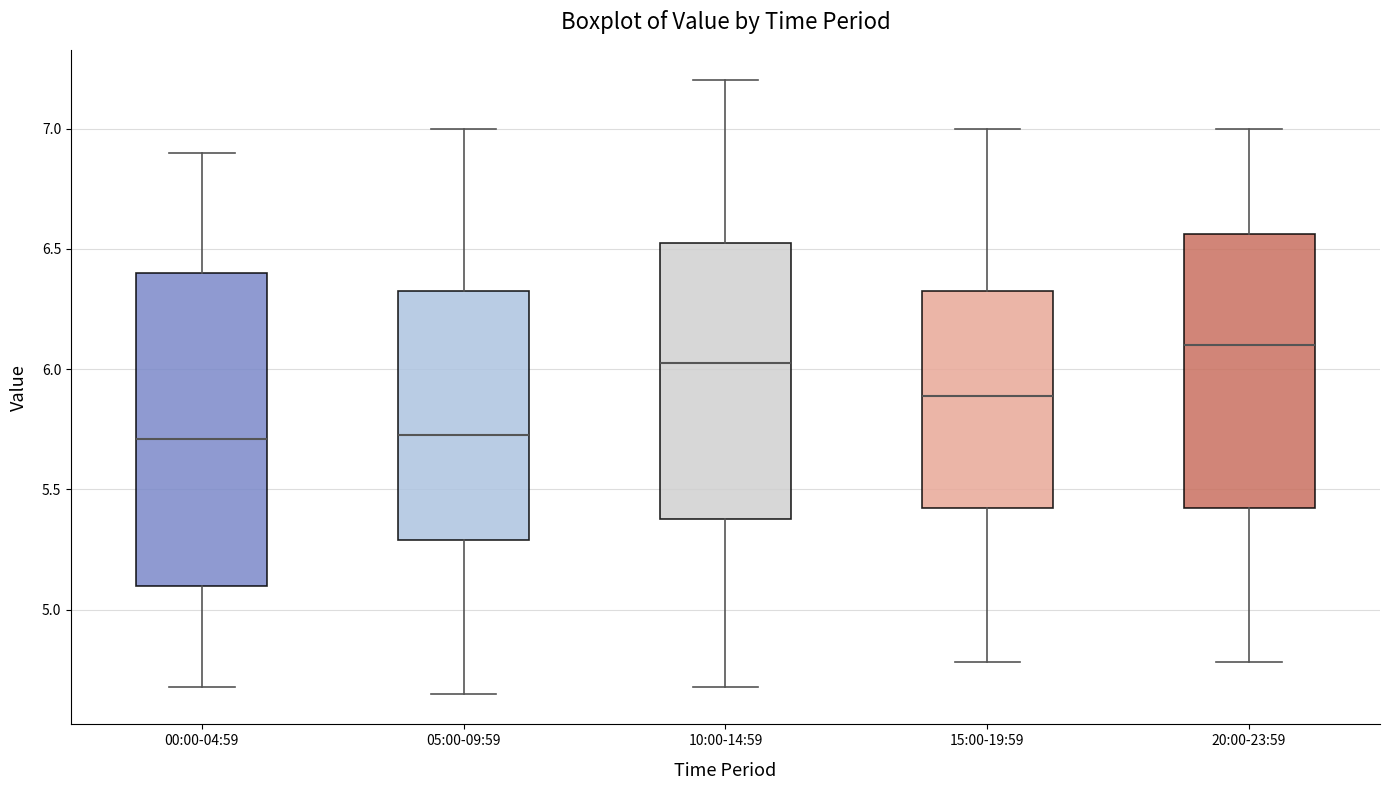

Which box's median line is the highest?

20:00-23:59